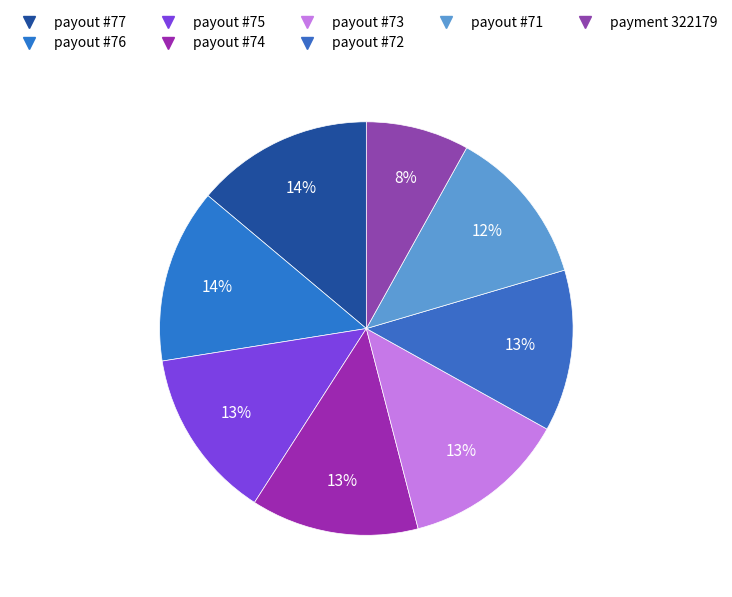

How many segments does this pie chart have?

8